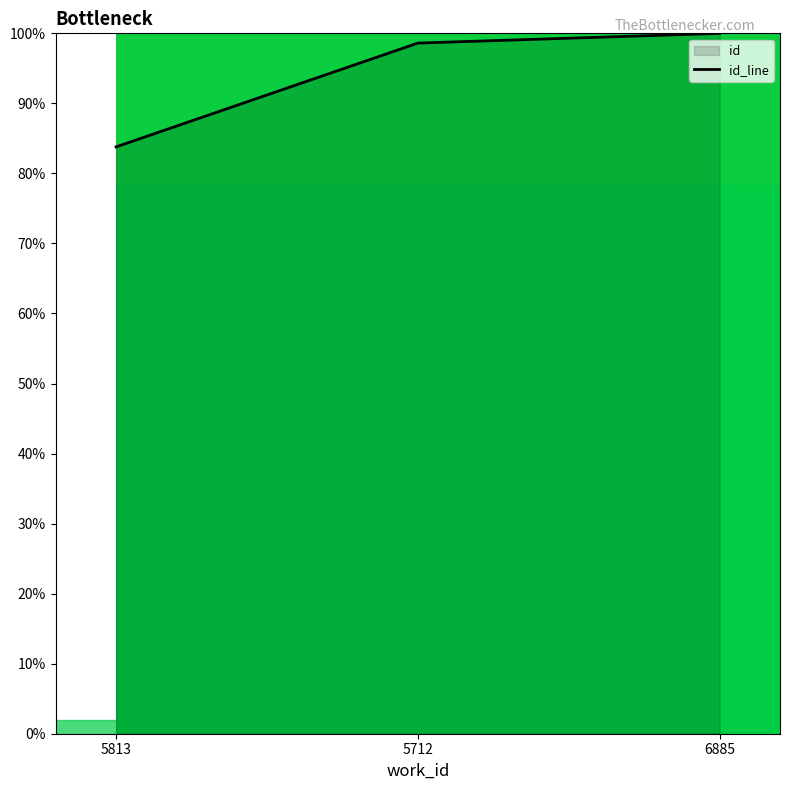

Reading left to right, extract all data points from this chart.

5813=83.8	5712=98.6	6885=100.0